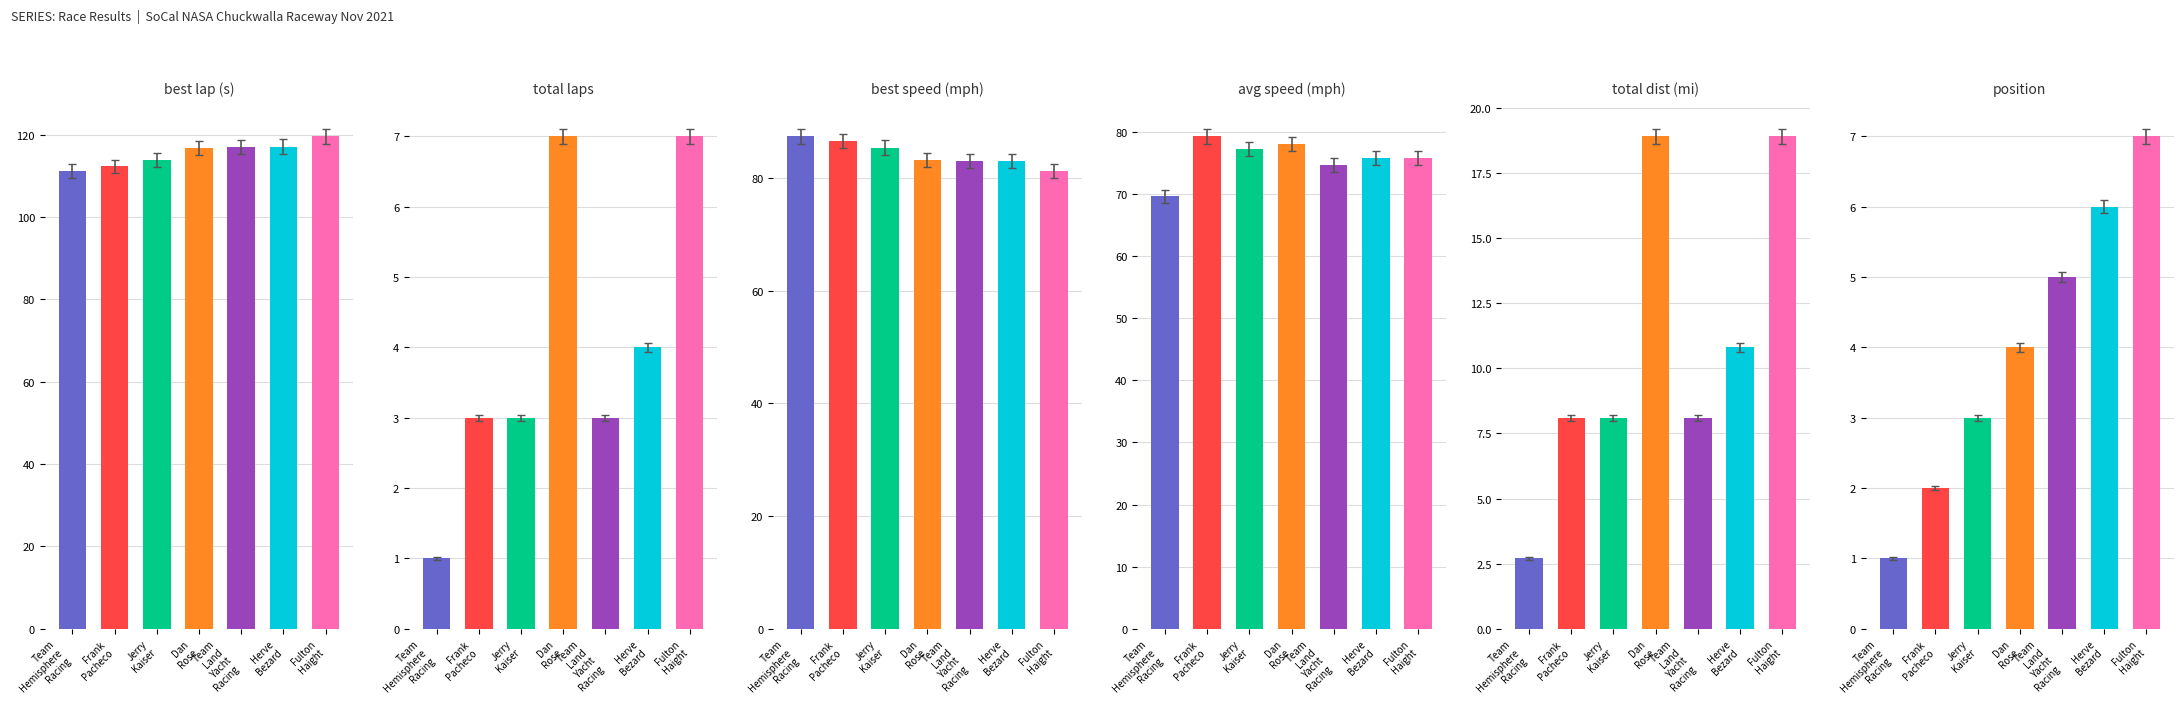

Where is Best Lap time nearest to the value 115?

Jerry
Kaiser